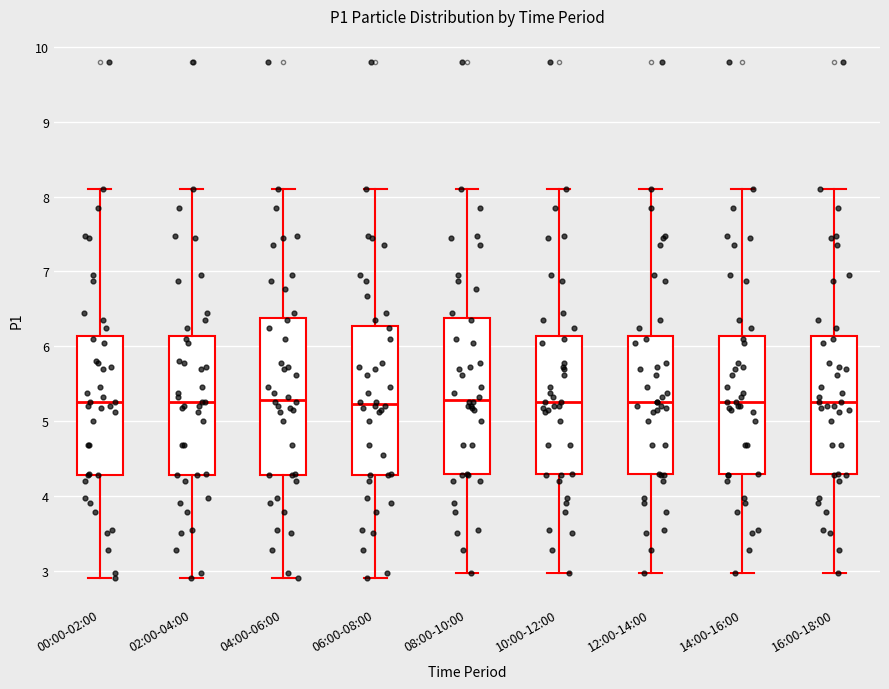

Reading left to right, read every box against the y-axis: the position of its median line, the range the box covers, and the ends of its whiskers. The values are not printed on the chart, so give them approximately, as read against the axis.

00:00-02:00: median 5.3, box 4.3 to 6.1, whiskers 2.9 to 8.1
02:00-04:00: median 5.3, box 4.3 to 6.1, whiskers 2.9 to 8.1
04:00-06:00: median 5.3, box 4.3 to 6.4, whiskers 2.9 to 8.1
06:00-08:00: median 5.2, box 4.3 to 6.3, whiskers 2.9 to 8.1
08:00-10:00: median 5.3, box 4.3 to 6.4, whiskers 3.0 to 8.1
10:00-12:00: median 5.3, box 4.3 to 6.1, whiskers 3.0 to 8.1
12:00-14:00: median 5.3, box 4.3 to 6.1, whiskers 3.0 to 8.1
14:00-16:00: median 5.3, box 4.3 to 6.1, whiskers 3.0 to 8.1
16:00-18:00: median 5.3, box 4.3 to 6.1, whiskers 3.0 to 8.1